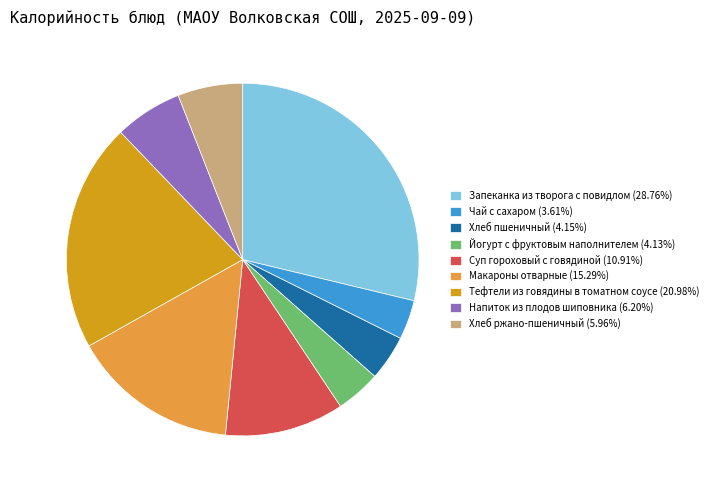

Count the number of slices in the pie.

9